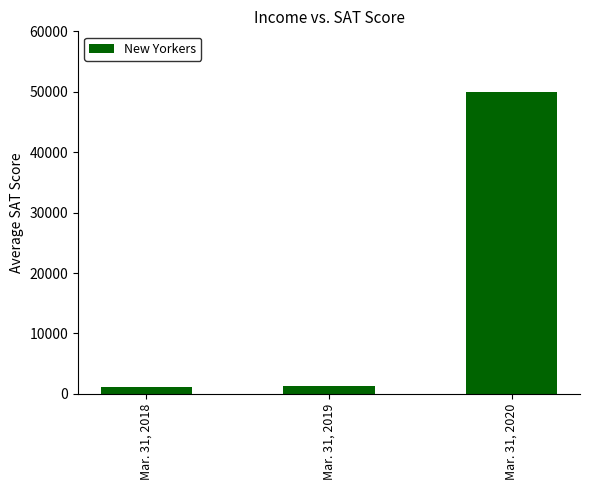

Read the value at Mar. 31, 2018.

1116